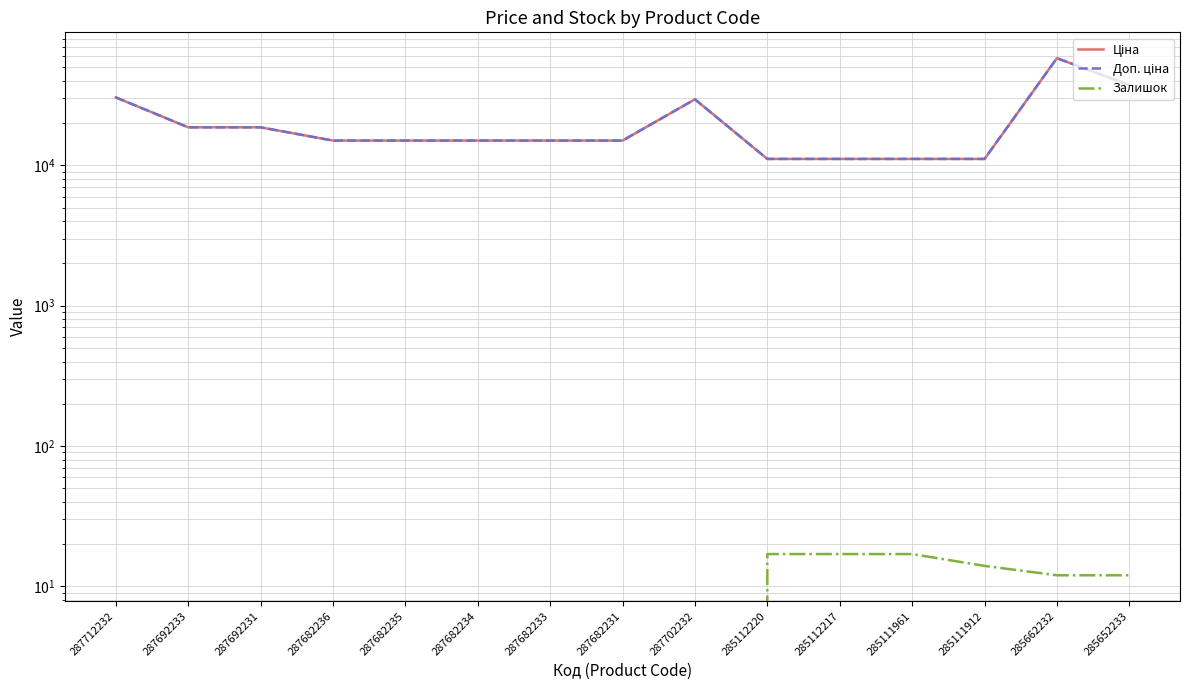

List the labels in order of Доп. ціна value, largest first.

285662232, 285652233, 287712232, 287702232, 287692233, 287692231, 287682236, 287682235, 287682234, 287682233, 287682231, 285112220, 285112217, 285111961, 285111912